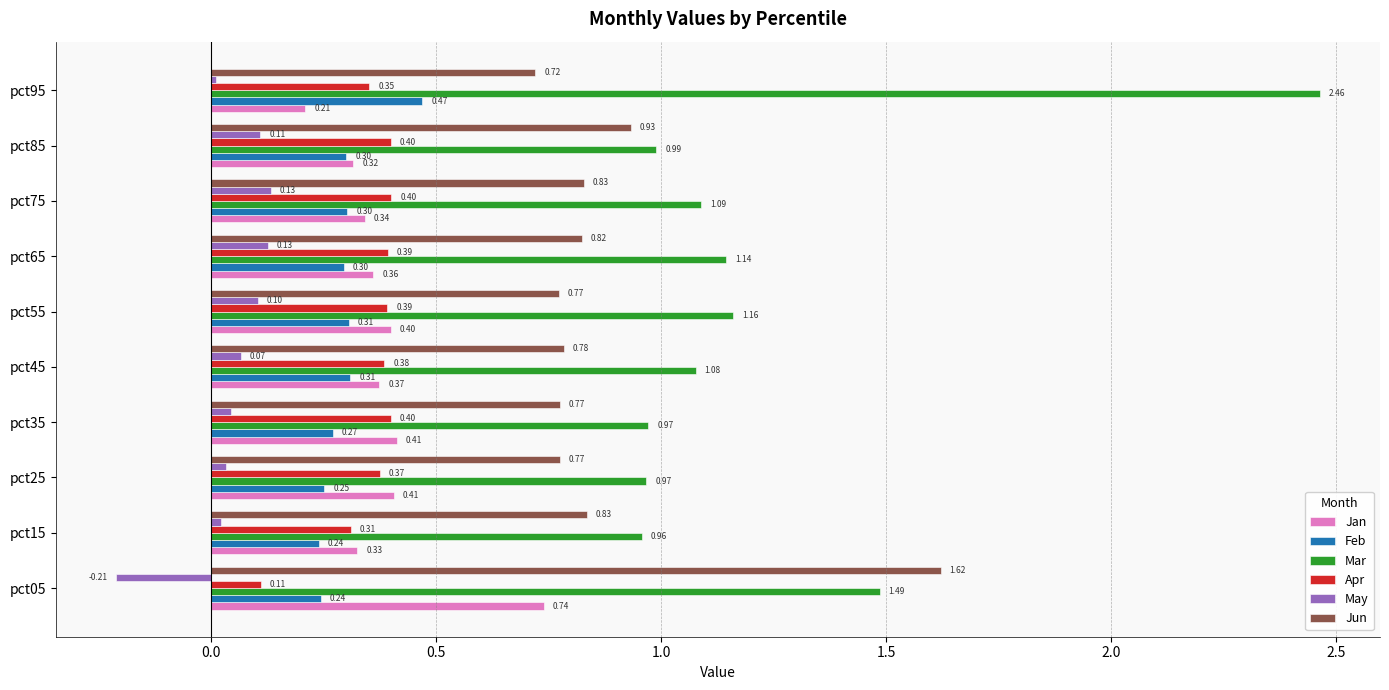

At pct95, list the series in order from smallest to largest.

May, Jan, Apr, Feb, Jun, Mar